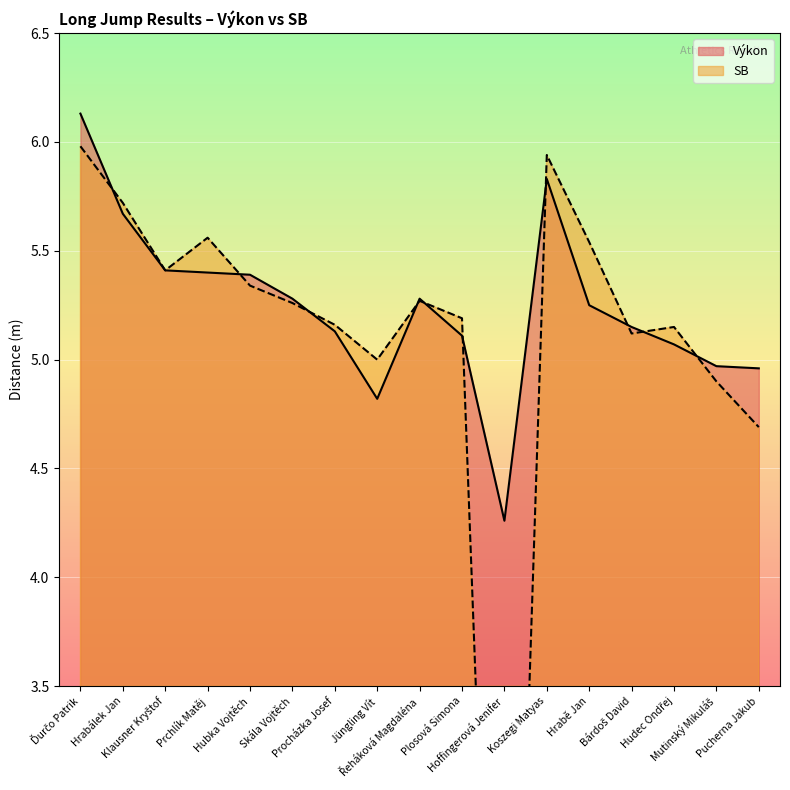

What is the sum of all Výkon values?

89.1